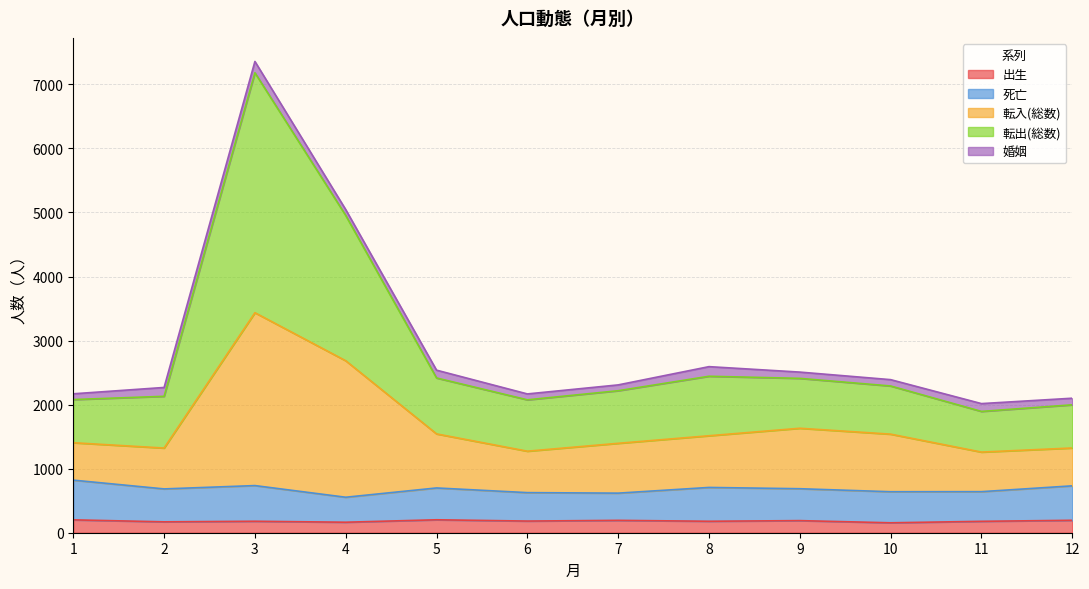

At which category is the sum across all series the highest?

3